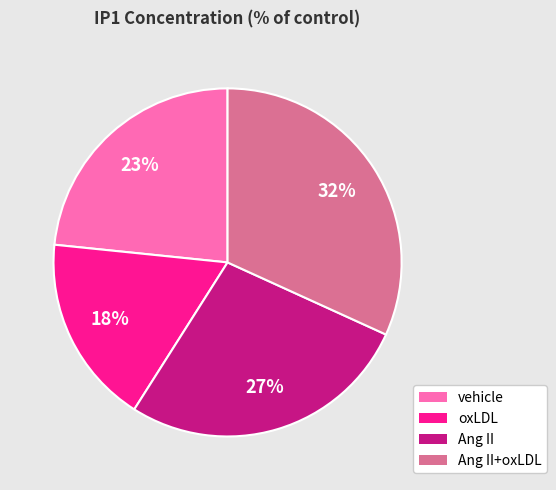

Count the number of slices in the pie.

4